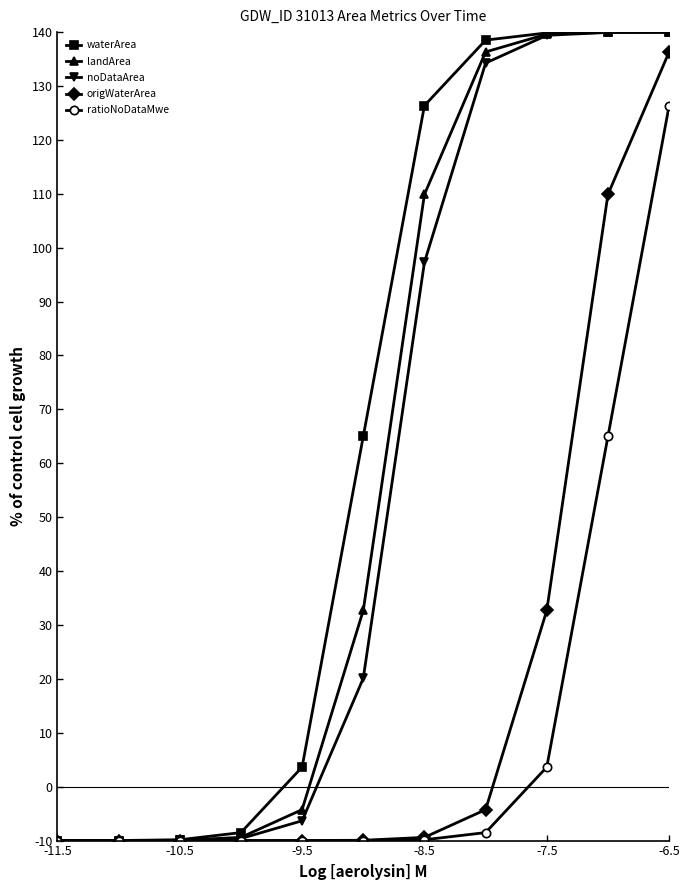

What is the value of the landArea point at the 17th from the left?

140.0